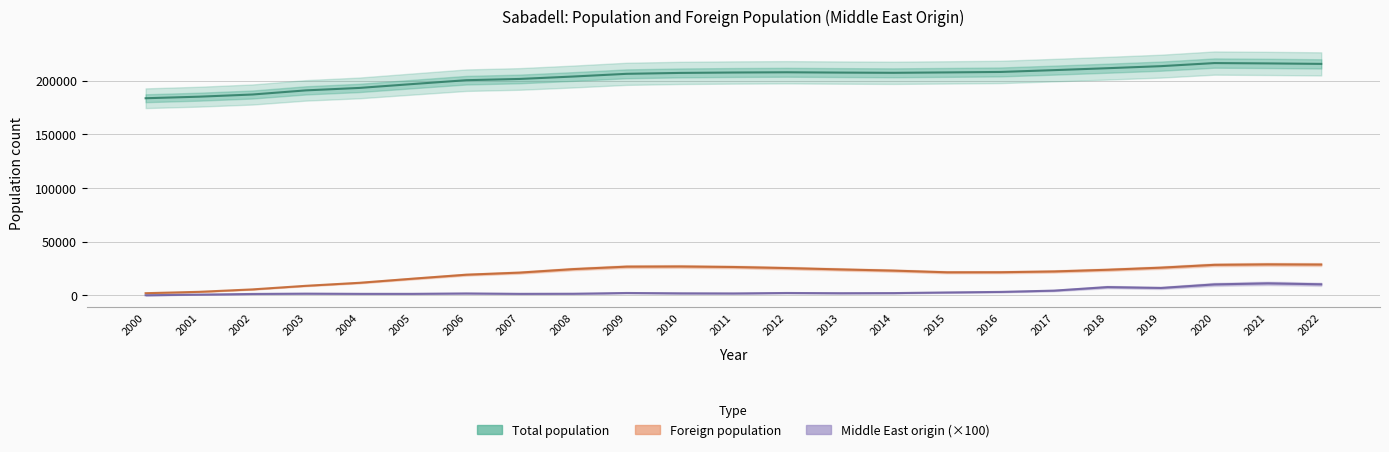

What are all the series names shown in the legend?

Total population, Foreign population, Middle East origin